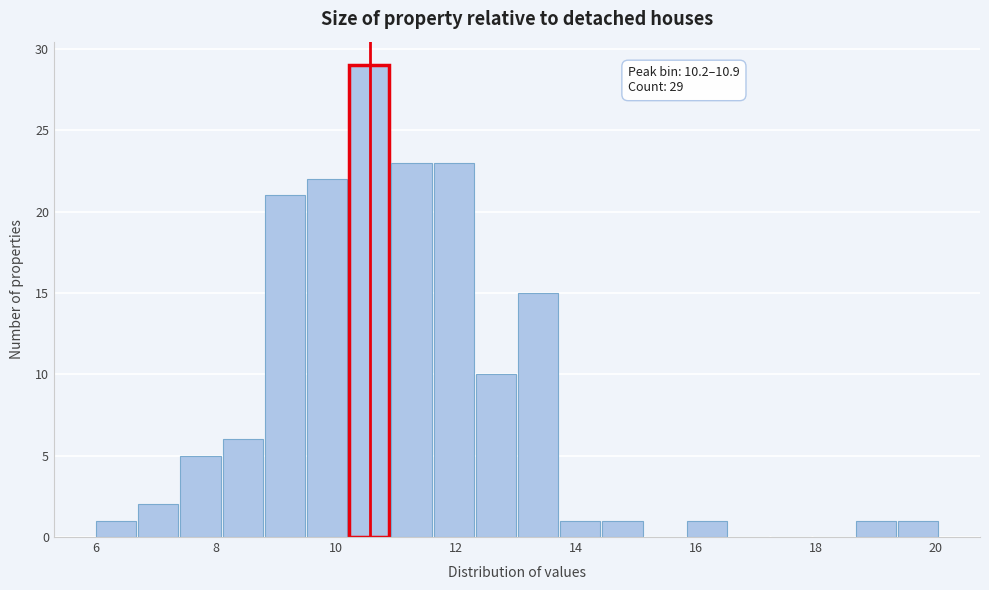

Read against the x-axis, roughly where is the centre of the tallest bar?

10.6